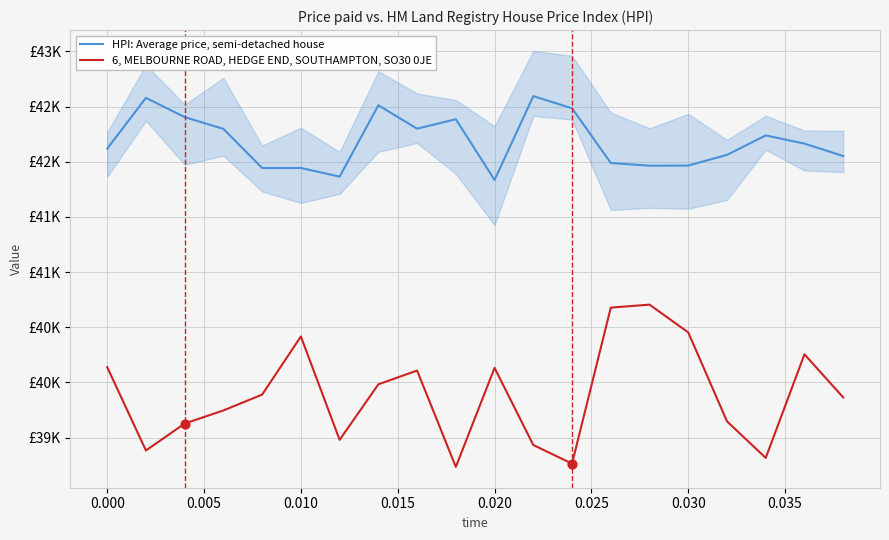

Which series has the widest spread of Y values?

6, MELBOURNE ROAD, HEDGE END, SOUTHAMPTON, SO30 0JE